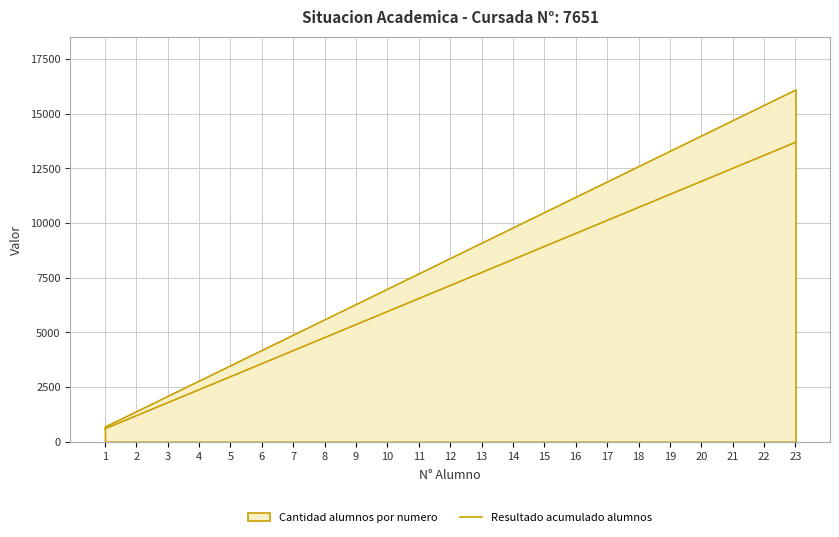

How many values are below 7140?

11